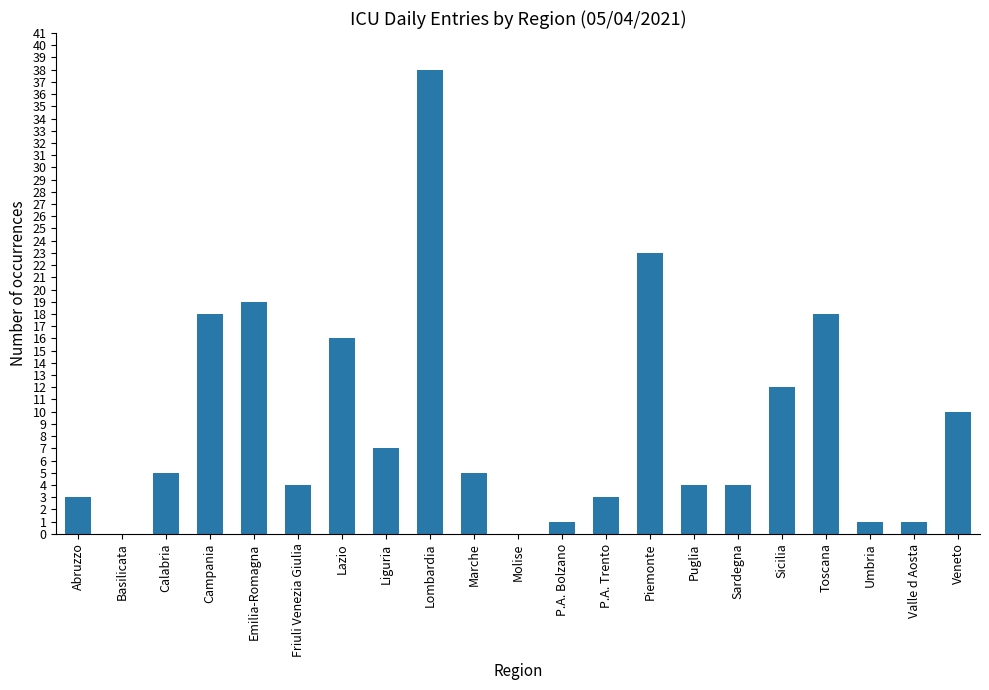

Is it true that the value at Sicilia is 3?

False